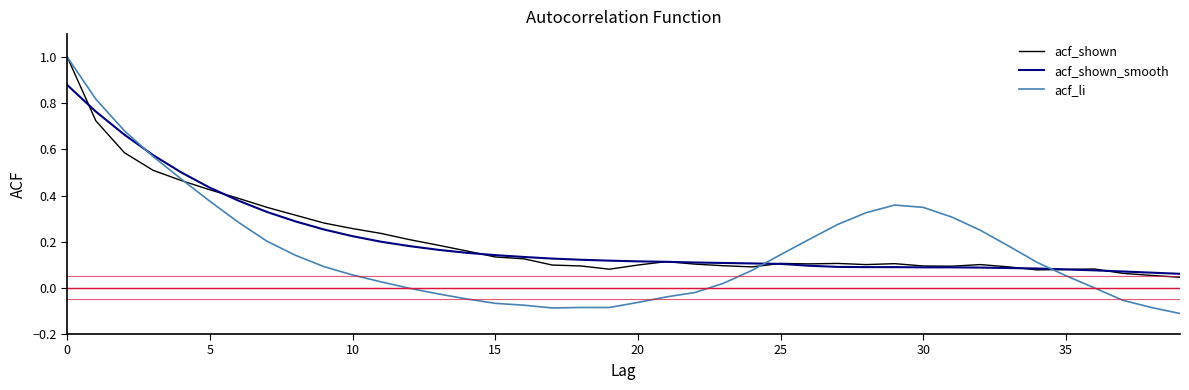

Which series has the widest spread of values?

acf_li